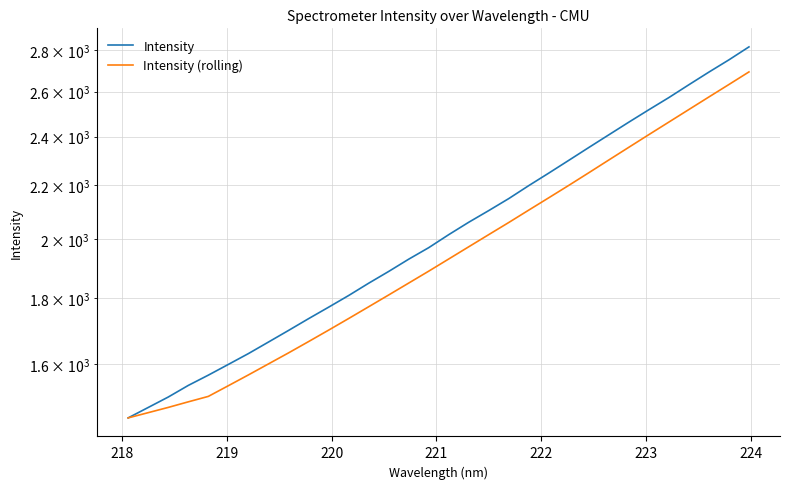

True or false: Intensity (rolling) has a value of 1487.0 at 21.

False